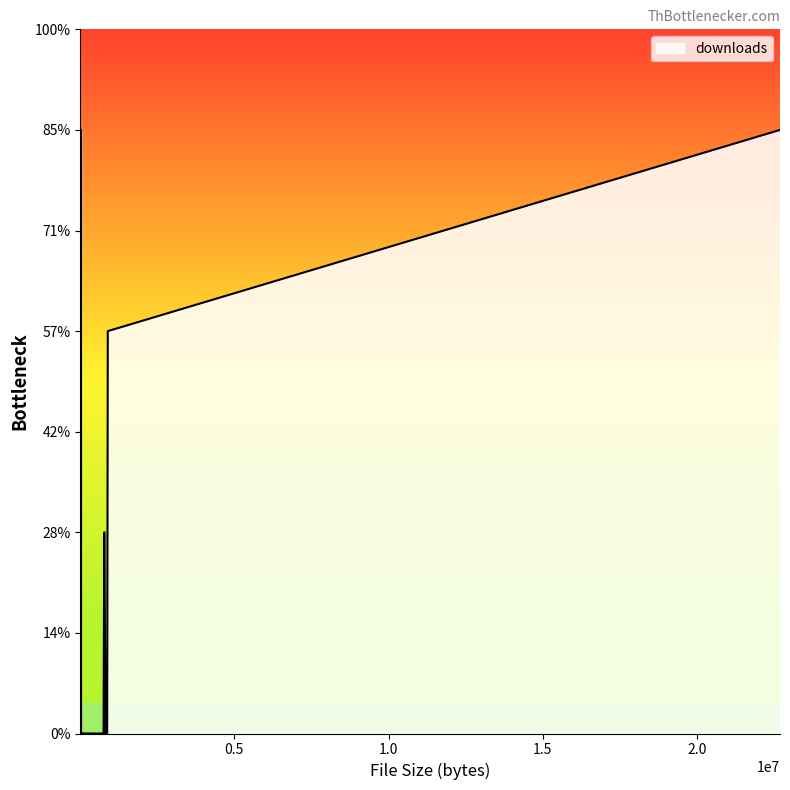

Which category has the highest value across all series?

19